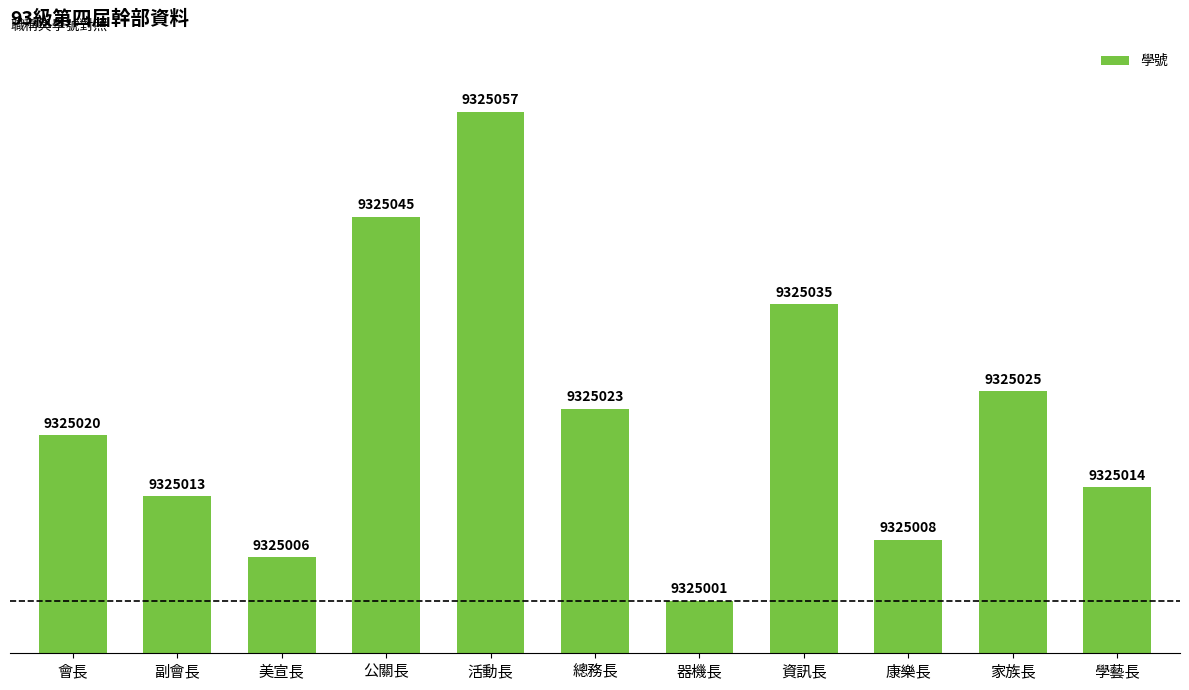

Reading right to left, transcribe all the data shown in this chart.

9325014	9325025	9325008	9325035	9325001	9325023	9325057	9325045	9325006	9325013	9325020